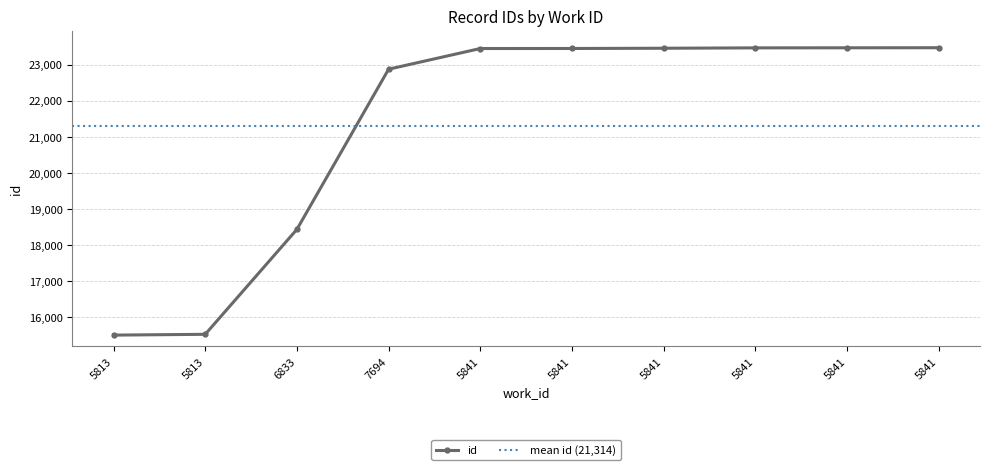

Reading right to left, extract all data points from this chart.

5841=23474	5841=23472	5841=23470	5841=23460	5841=23453	5841=23452	7694=22879	6833=18439	5813=15529	5813=15507